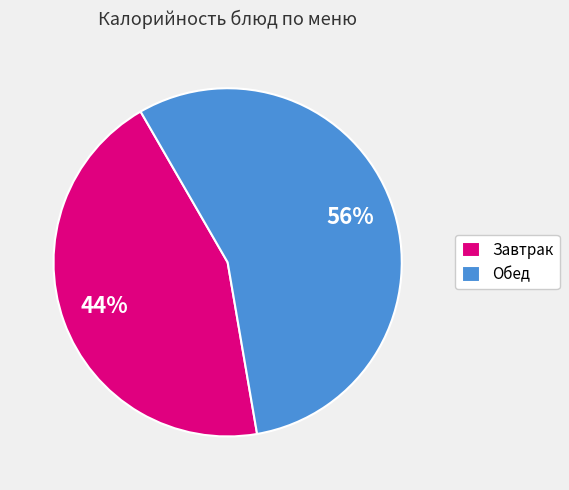

What percentage is the Завтрак slice, to the nearest percent?

44%